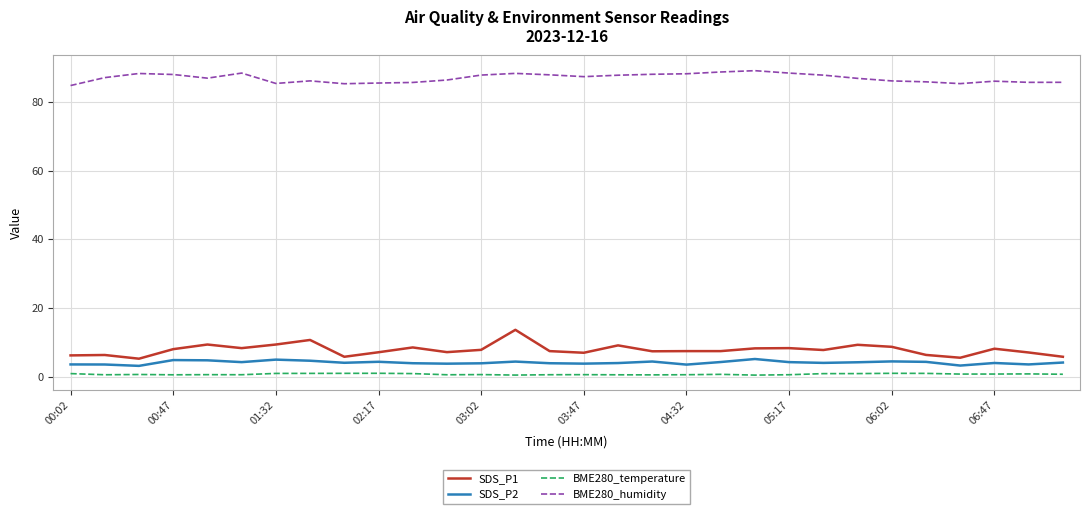

Rank the series by their maximum value, from highest to lowest.

BME280_humidity, SDS_P1, SDS_P2, BME280_temperature